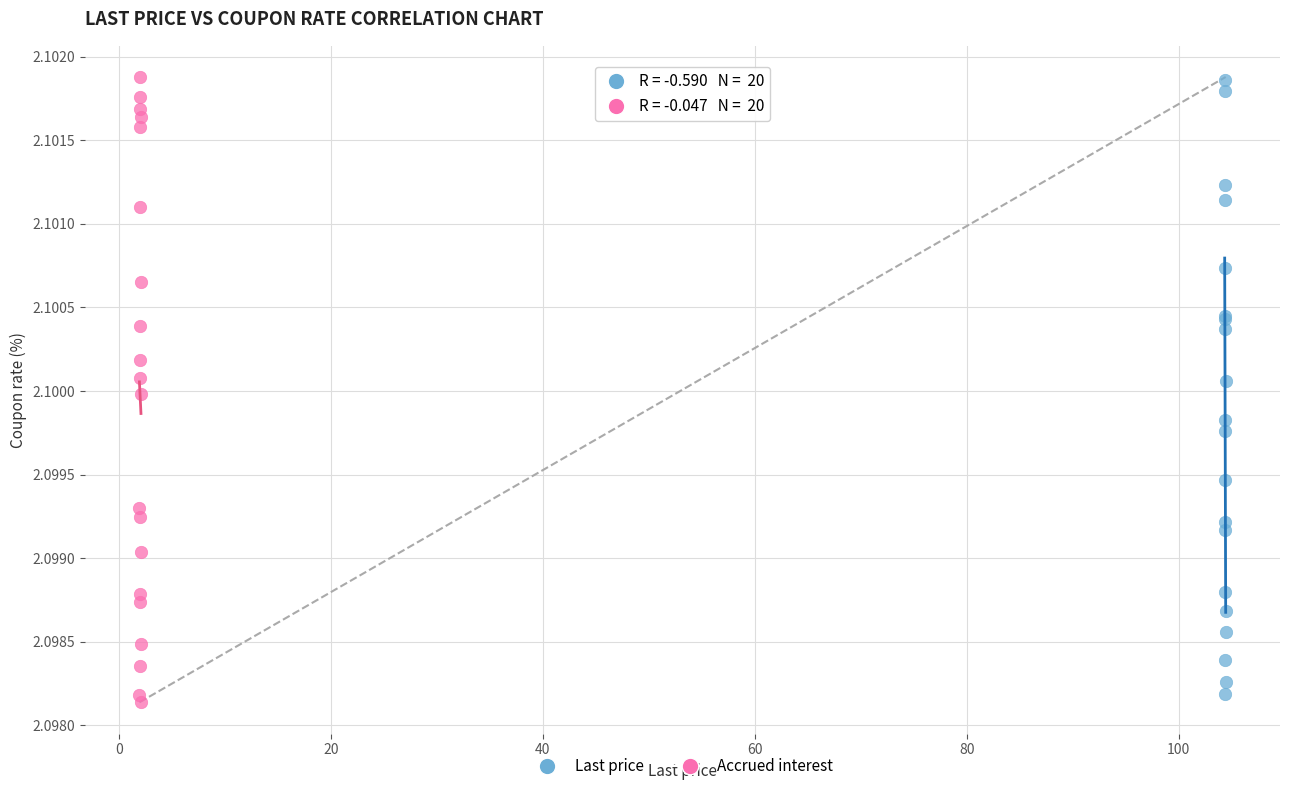

Which series has the largest Y range (max minus min)?

Accrued interest